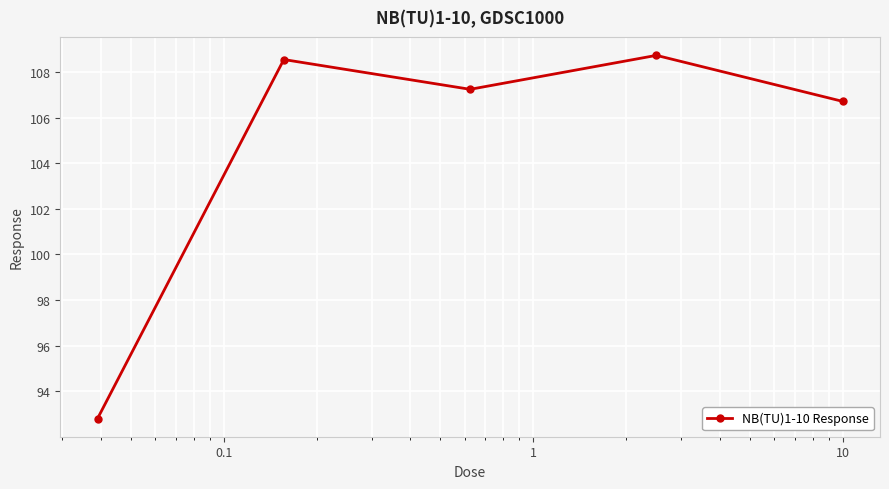

Reading left to right, what are all the values shown in this chart?

92.8	108.6	107.2	108.7	106.7